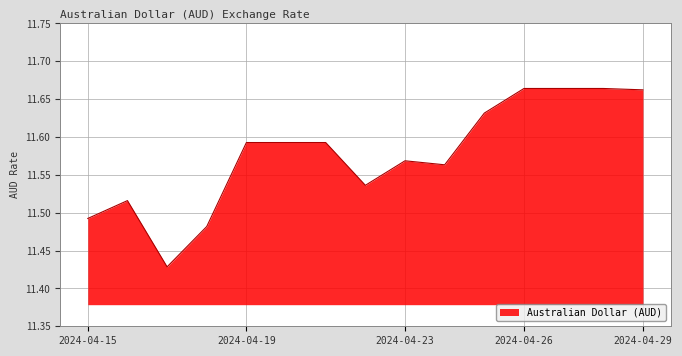

Count the values in the range 11 to 12.

15